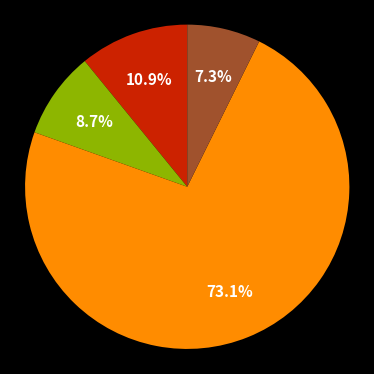

Does any single category account for the majority?

Yes